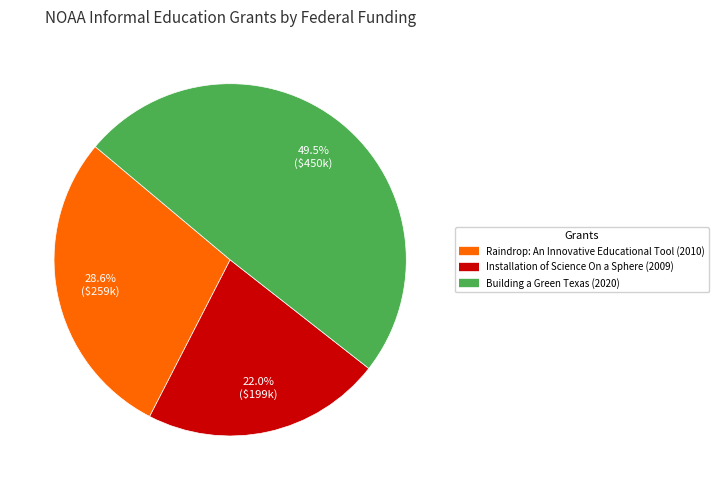

Does any single category account for the majority?

No